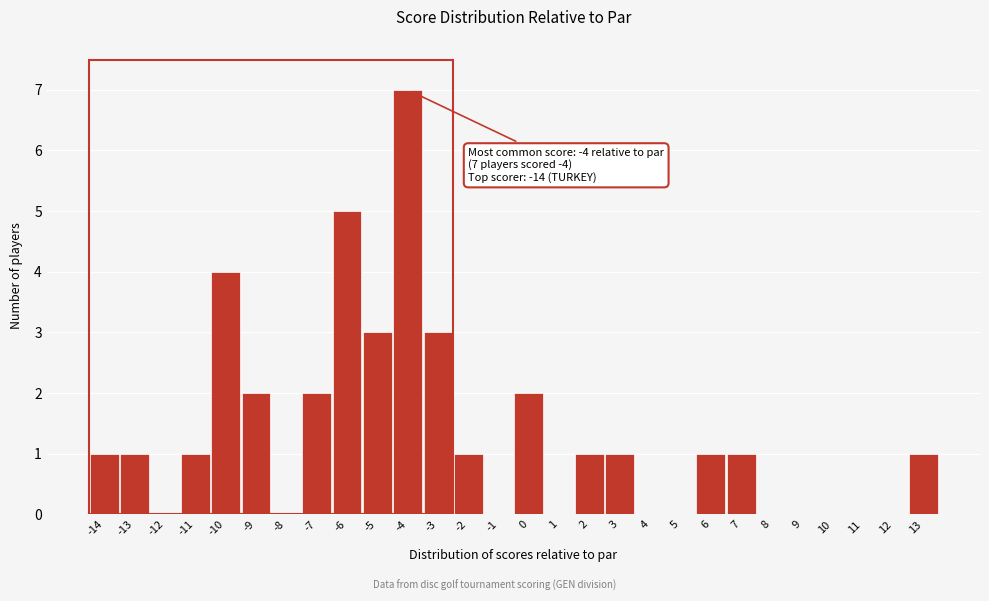

Which range on the x-axis has the tallest bar?

-4.5 to -3.5